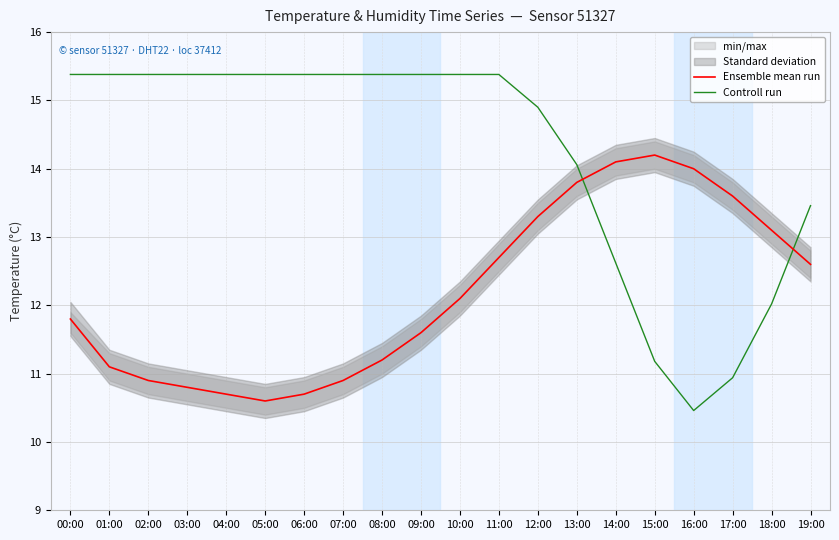

Is the value of Controll run at 04:00 greater than the value of Ensemble mean run at 13:00?

Yes